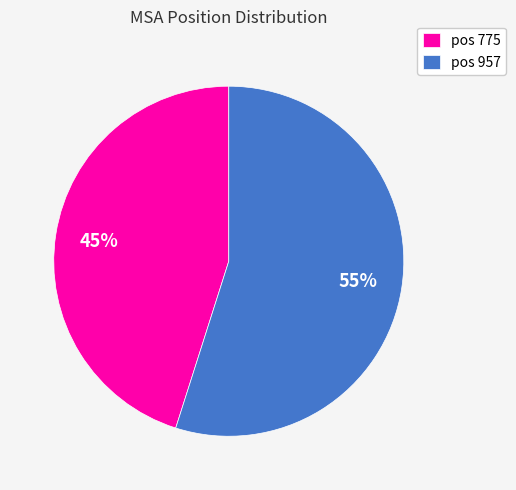

To the nearest percent, what is the combined percentage of pos 775 and pos 957?

100%